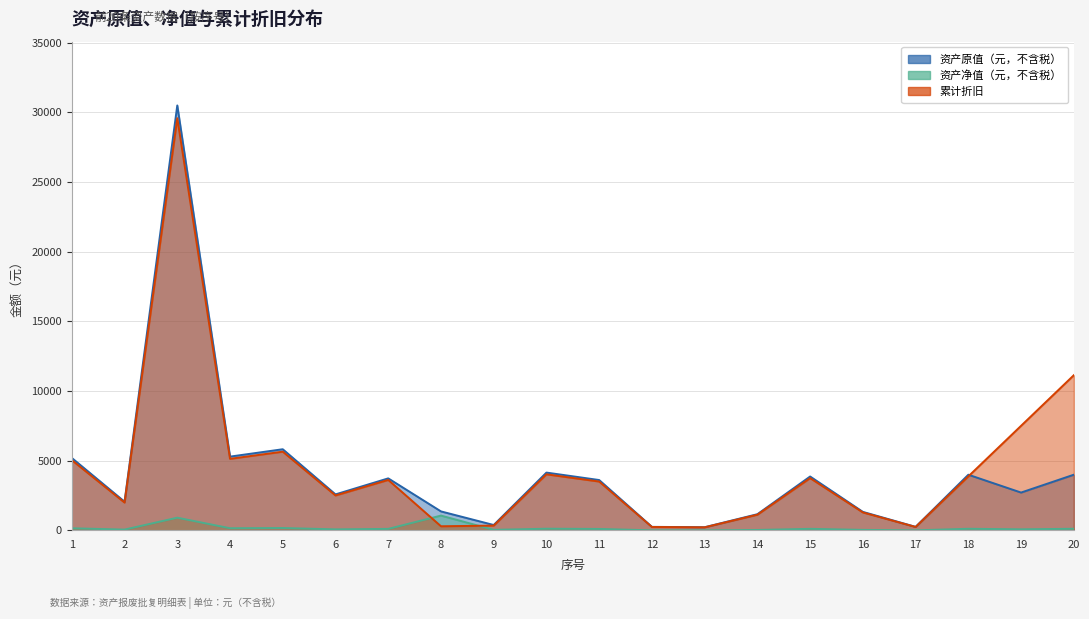

How many lines are shown in the chart?

3